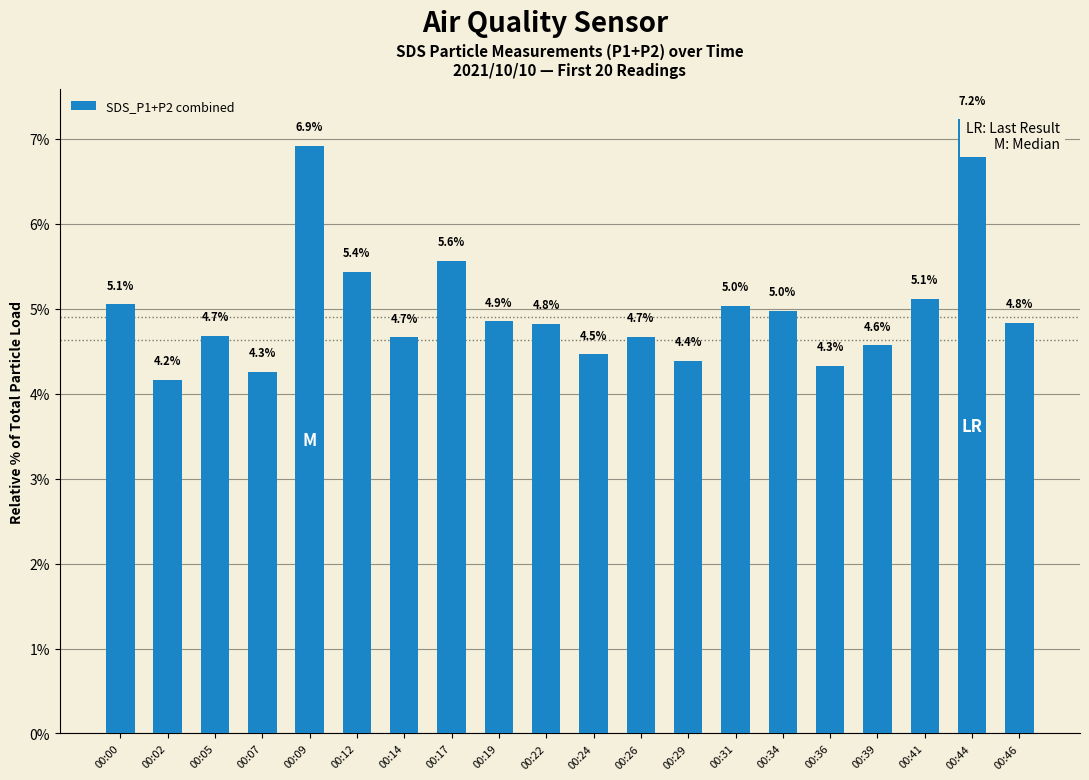

What is the approximate value at 00:05?

4.7